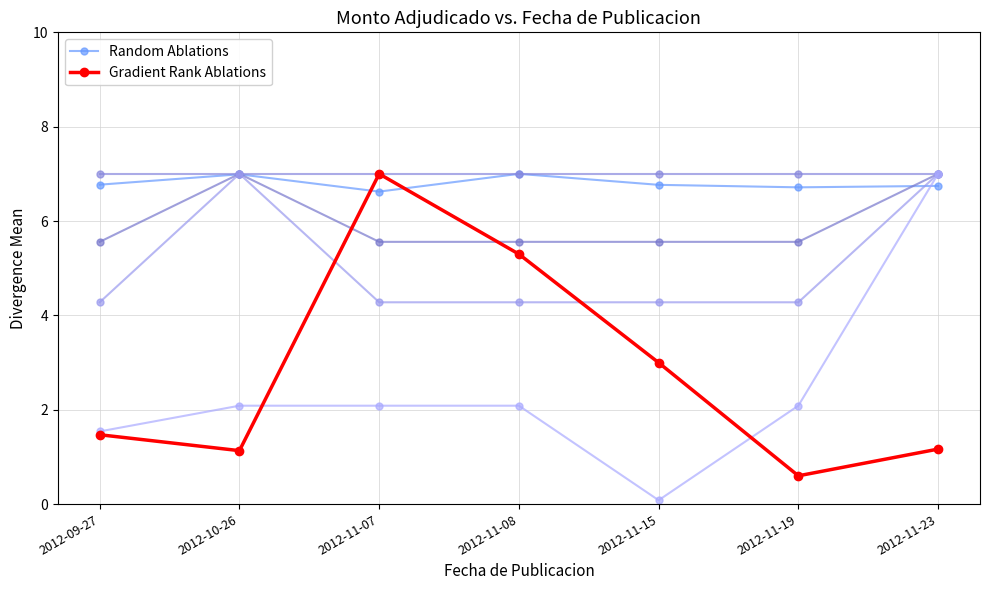

What is the difference between the maximum and minimum values in the Random Ablations series?

0.4